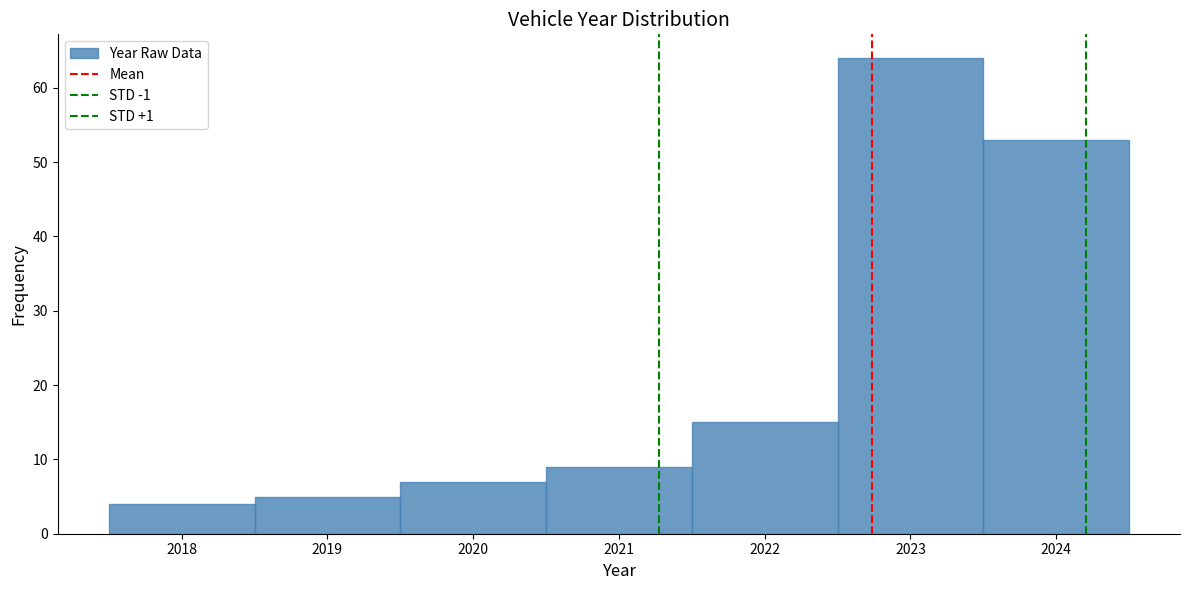

Which range on the x-axis has the tallest bar?

2022.5 to 2023.5